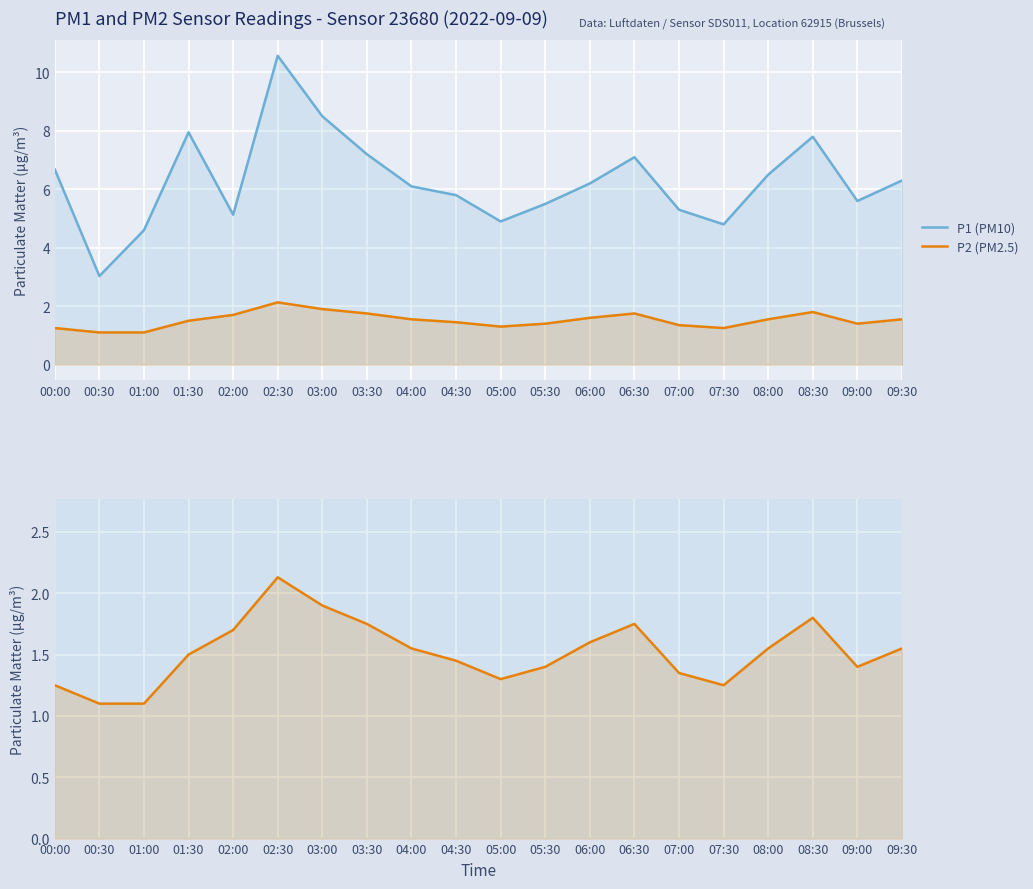

Rank the series by their maximum value, from highest to lowest.

P1 (PM10), P2 (PM2.5)